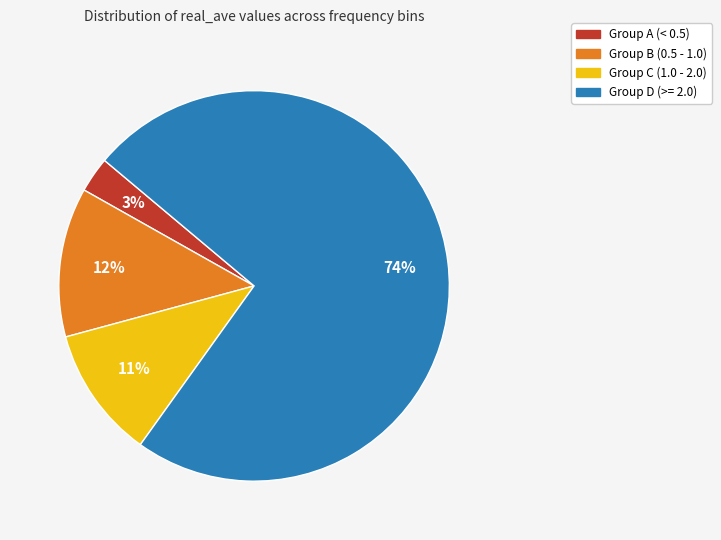

How many segments does this pie chart have?

4